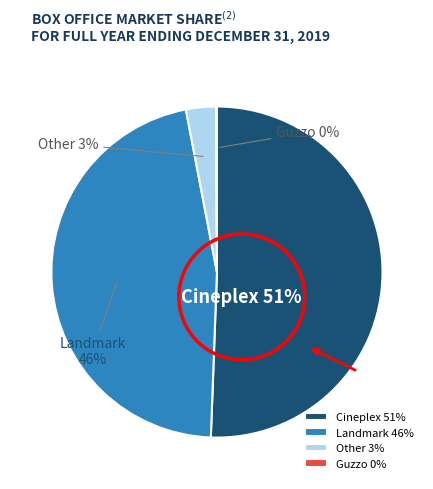

Combined, do Cineplex and Other account for over 50%?

Yes